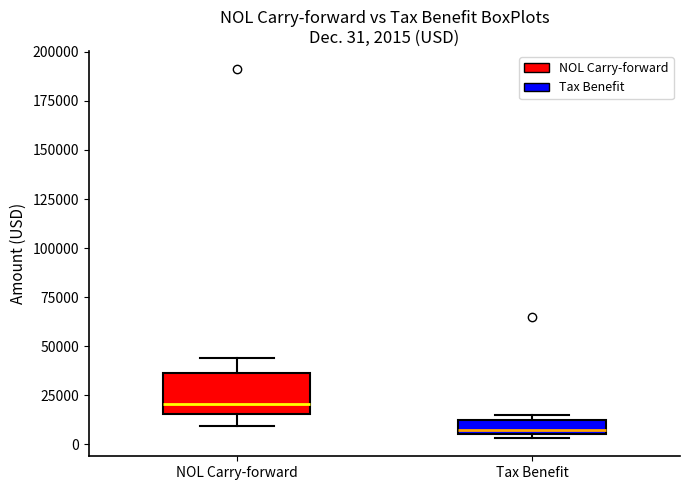

Which box is the tallest, from its lower edge to its upper edge?

NOL Carry-forward